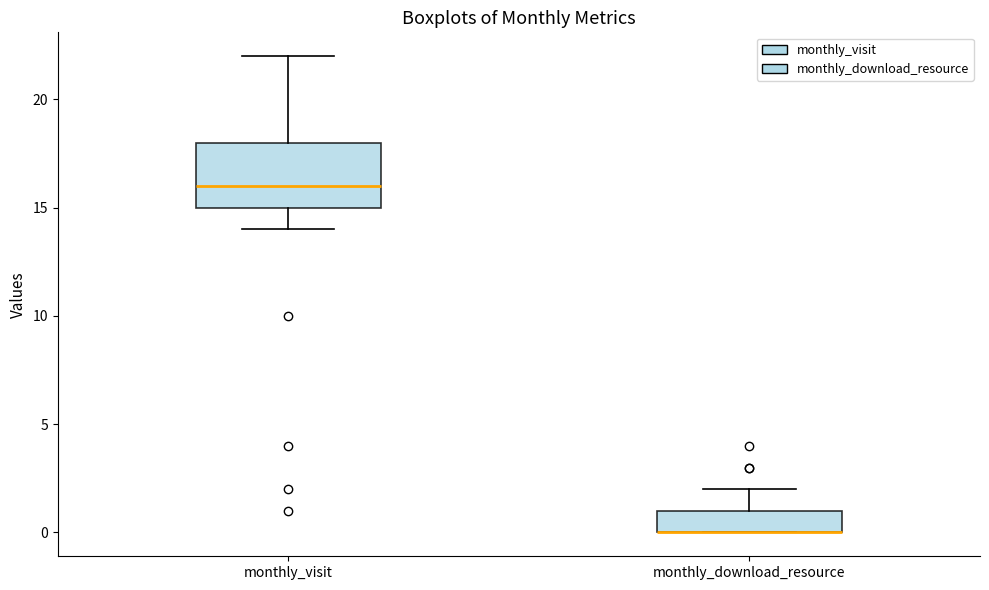

Reading left to right, read every box against the y-axis: the position of its median line, the range the box covers, and the ends of its whiskers. The values are not printed on the chart, so give them approximately, as read against the axis.

monthly_visit: median 16, box 15 to 18, whiskers 14 to 22
monthly_download_resource: median 0 (drawn on the box's lower edge), box 0 to 1, whiskers 0 to 2